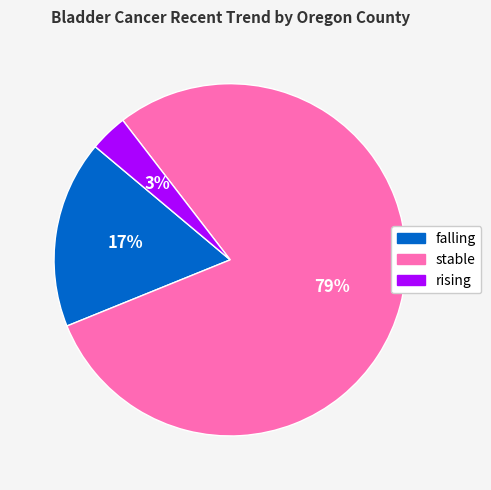

How many slices are in this pie chart?

3